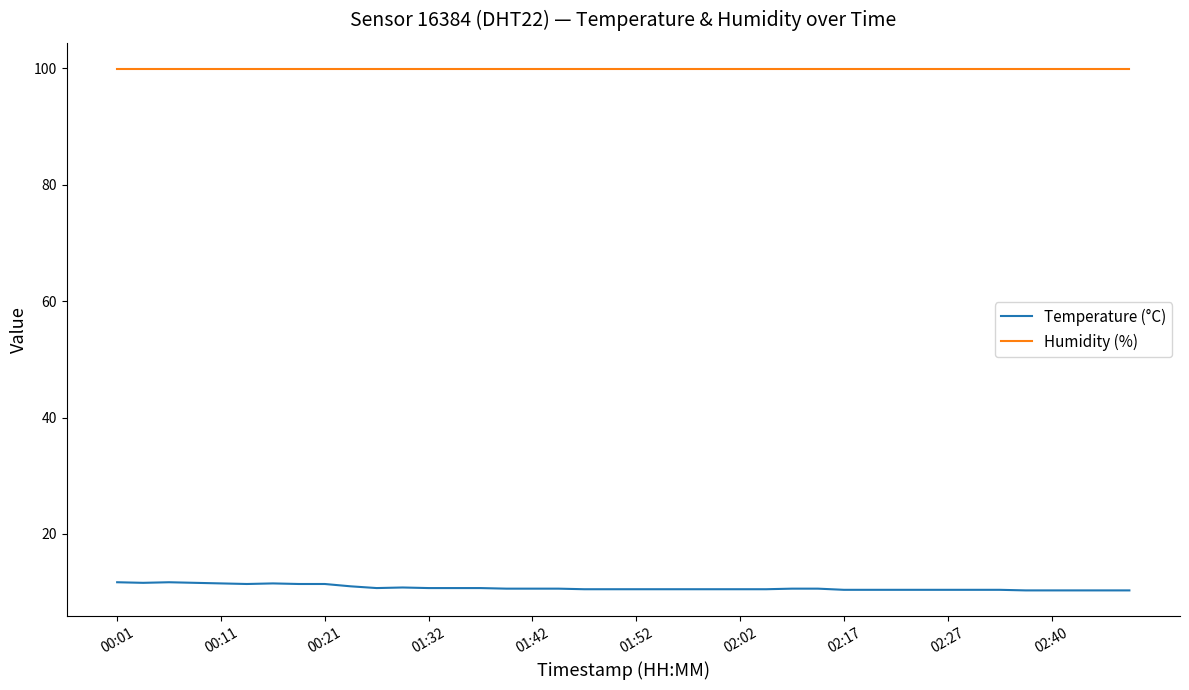

How many lines are shown in the chart?

2